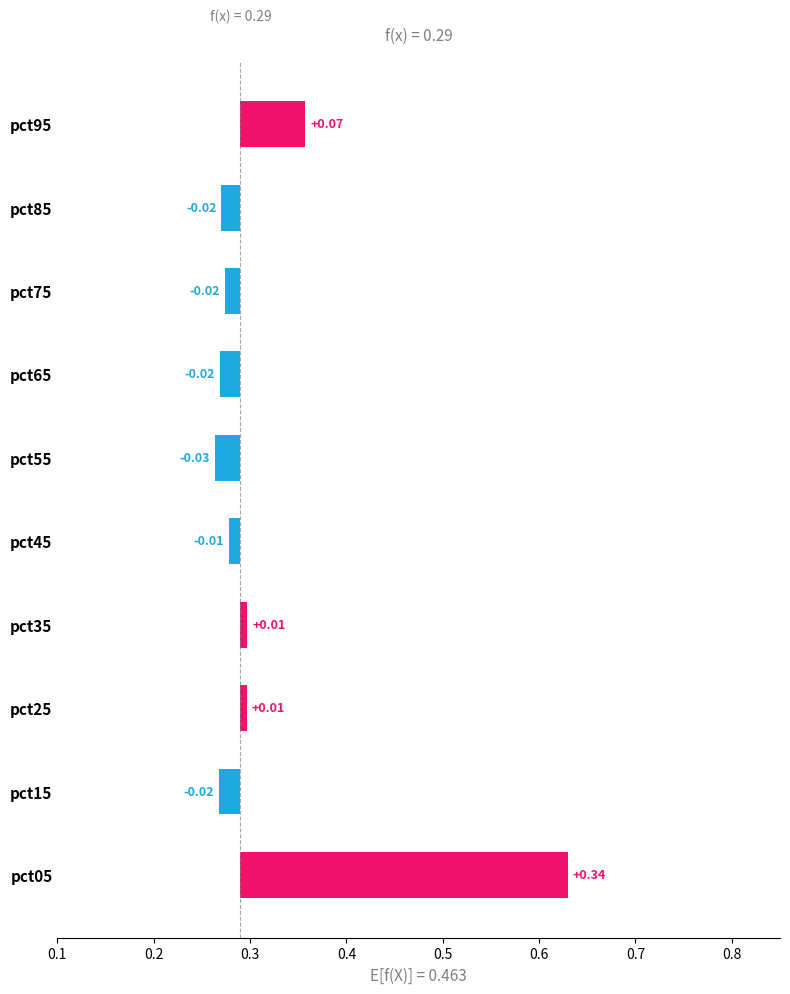

What is the sum of all values?

0.3